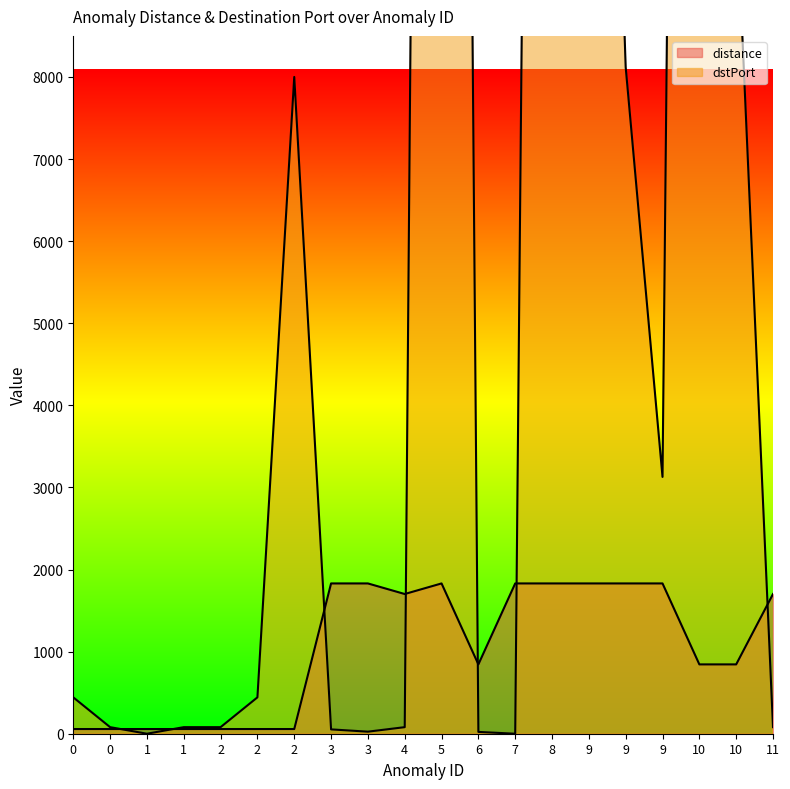

How many positive values does the dstPort series have?

18